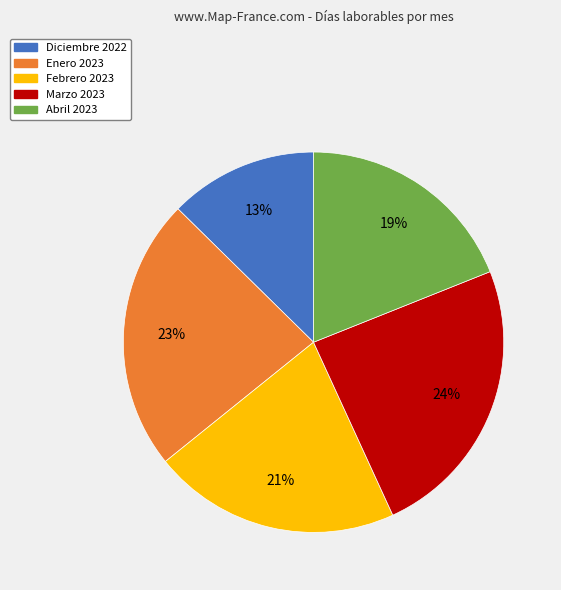

To the nearest percent, what is the difference between the Febrero 2023 and Marzo 2023 slice percentages?

3%